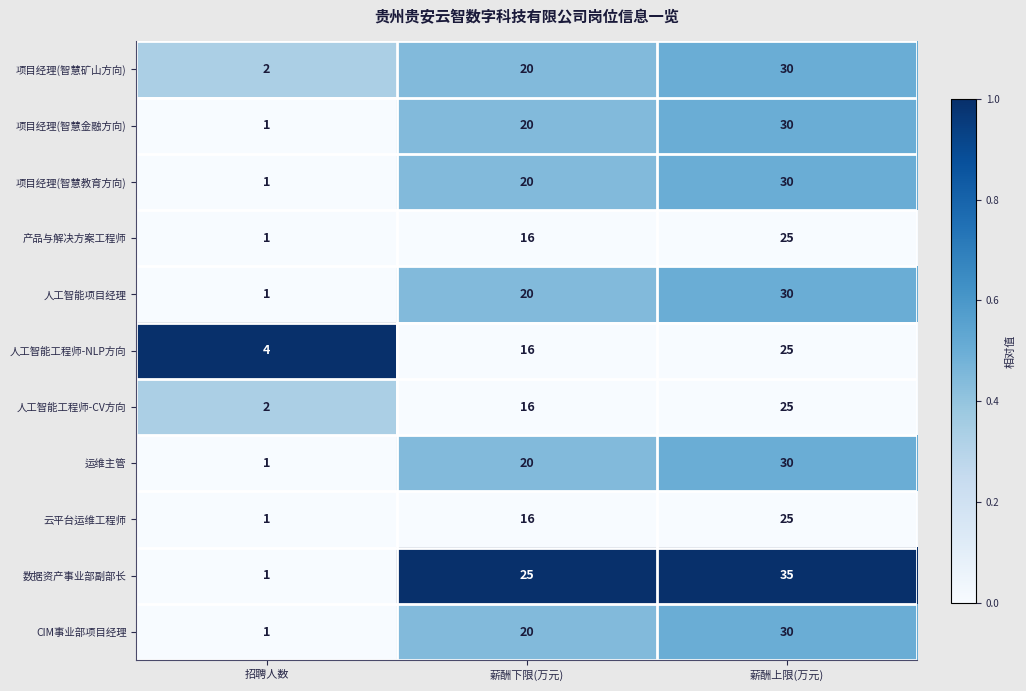

The 项目经理(智慧金融方向) series shows 30 at 薪酬上限(万元). True or false?

True